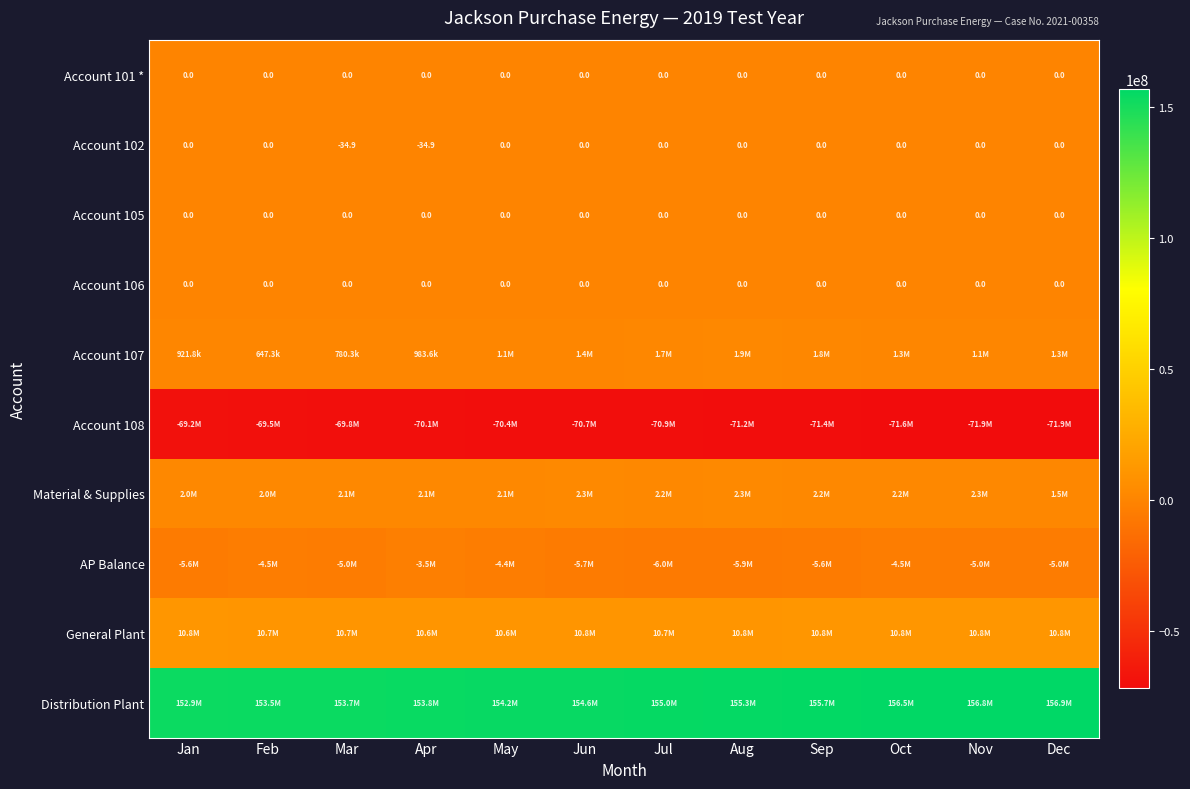

At how many categories does at least one series exceed 32992019?

12